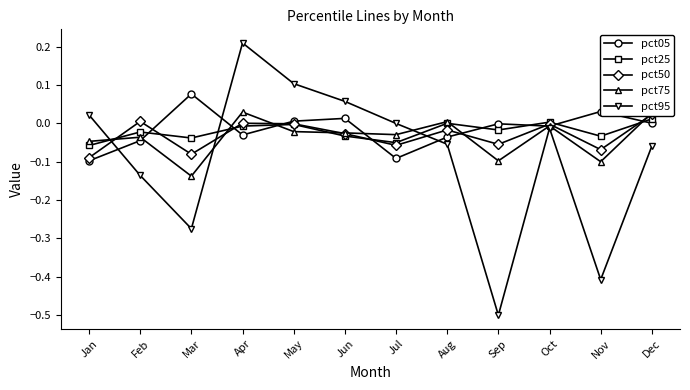

What is the total value across all series at Jan?

-0.3